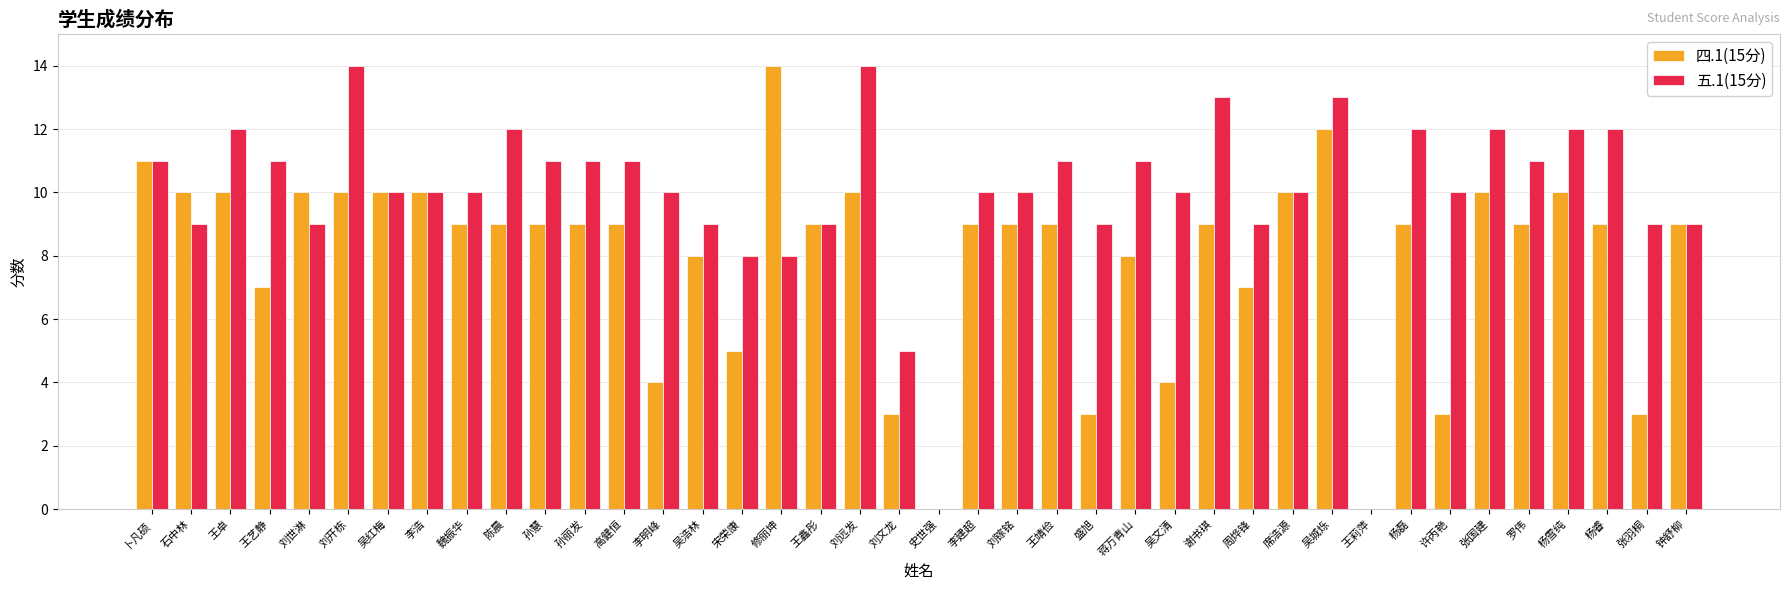

At which category is the sum across all series the highest?

吴城烁